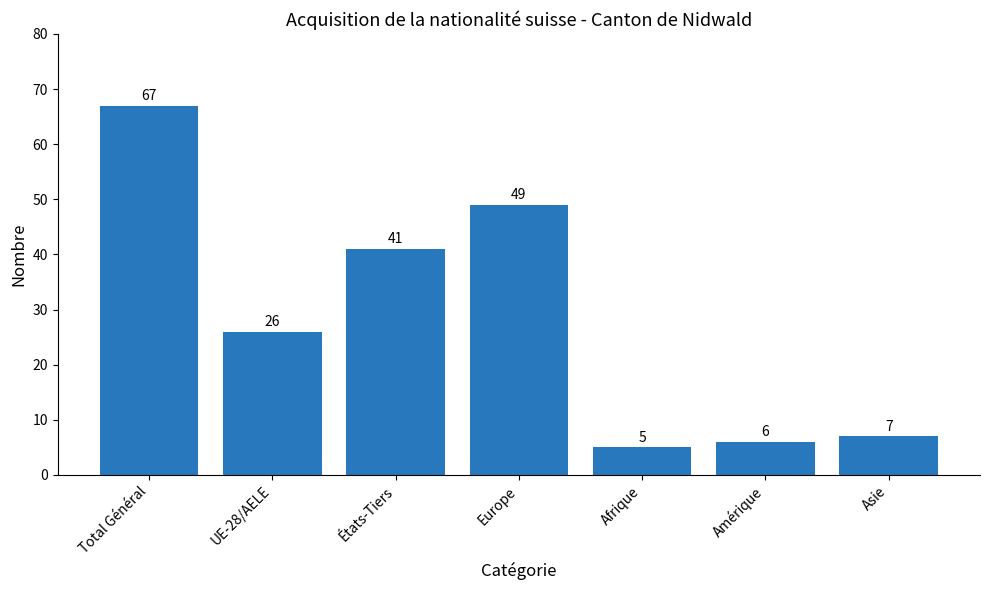

What is the value of the 2nd bar from the left?

26